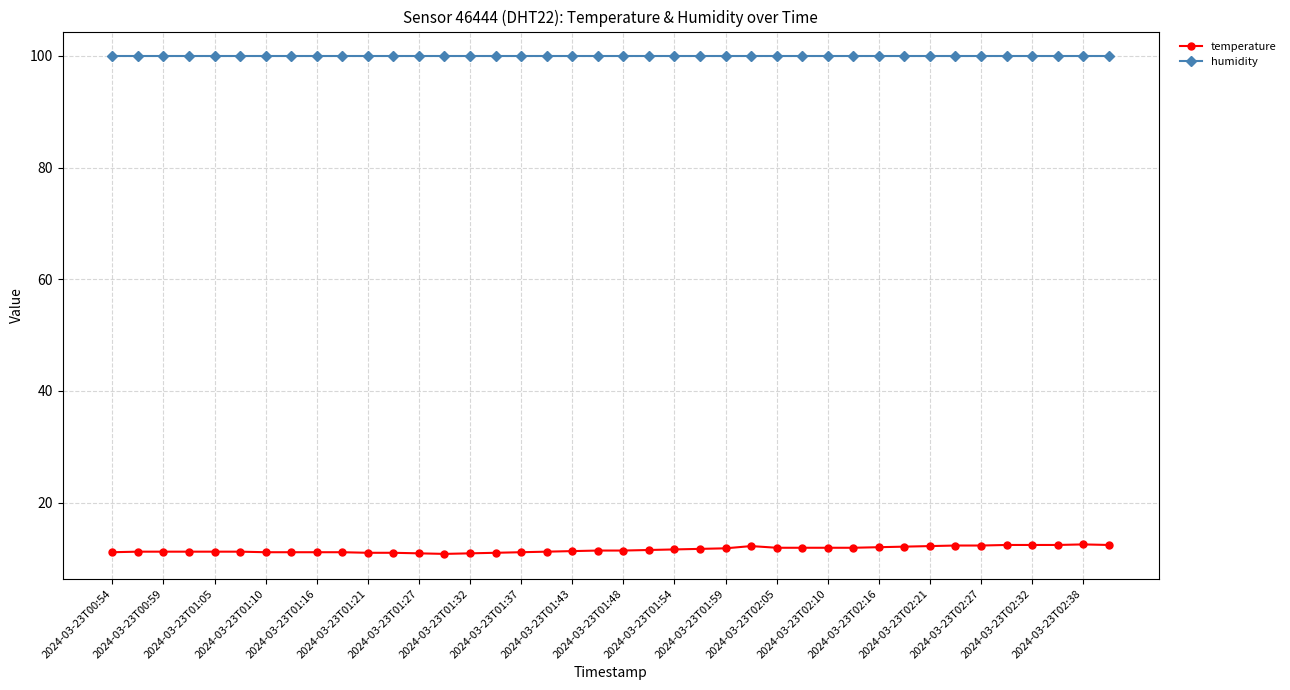

True or false: temperature has more than 1 points higher than both neighbors.

True